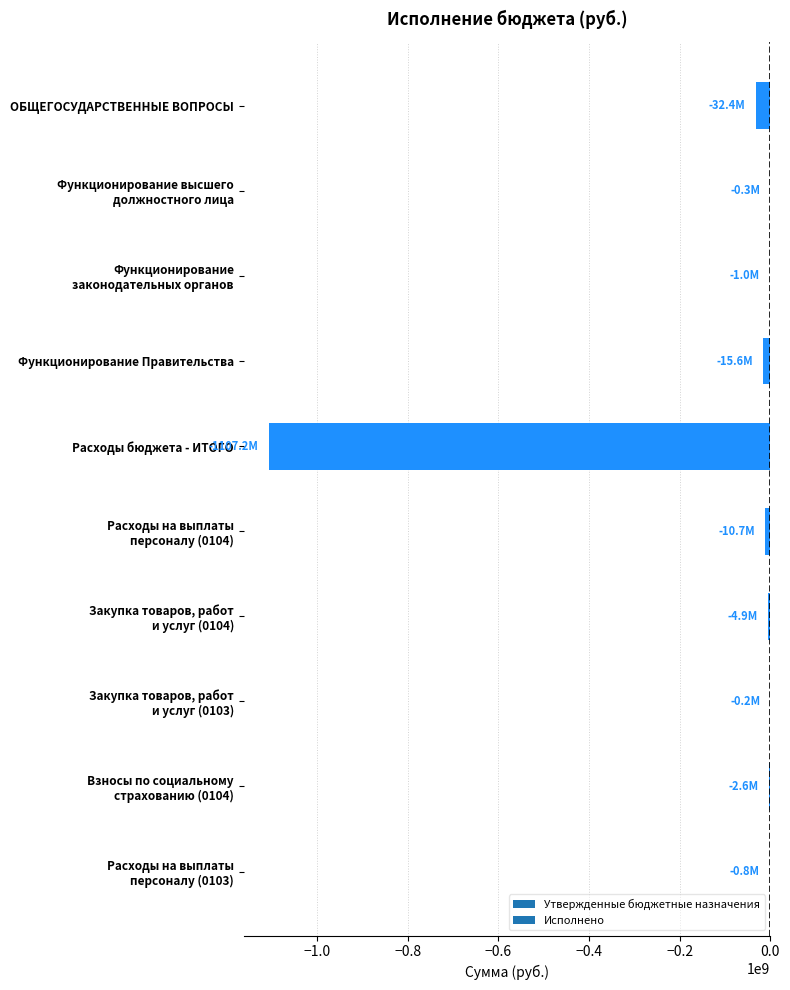

What is the sum of all values?

-1175661660.0